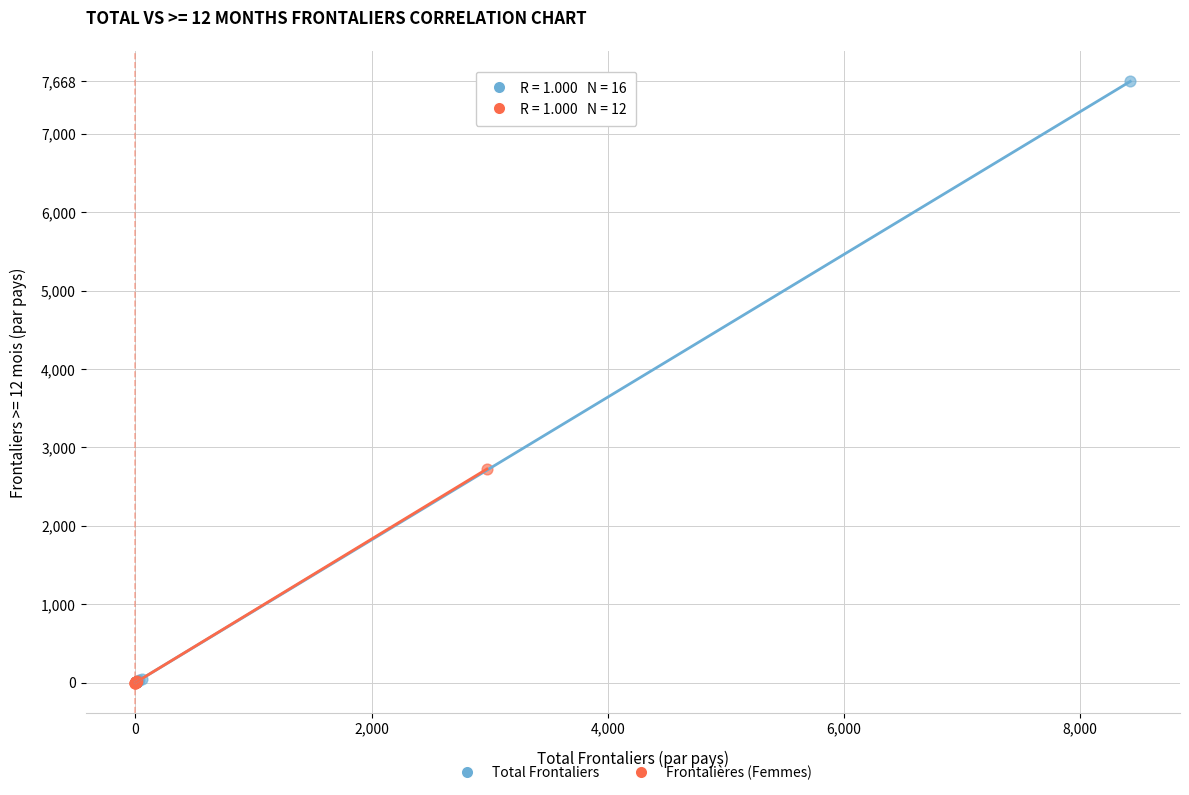

Which series has the widest spread of Y values?

Total Frontaliers